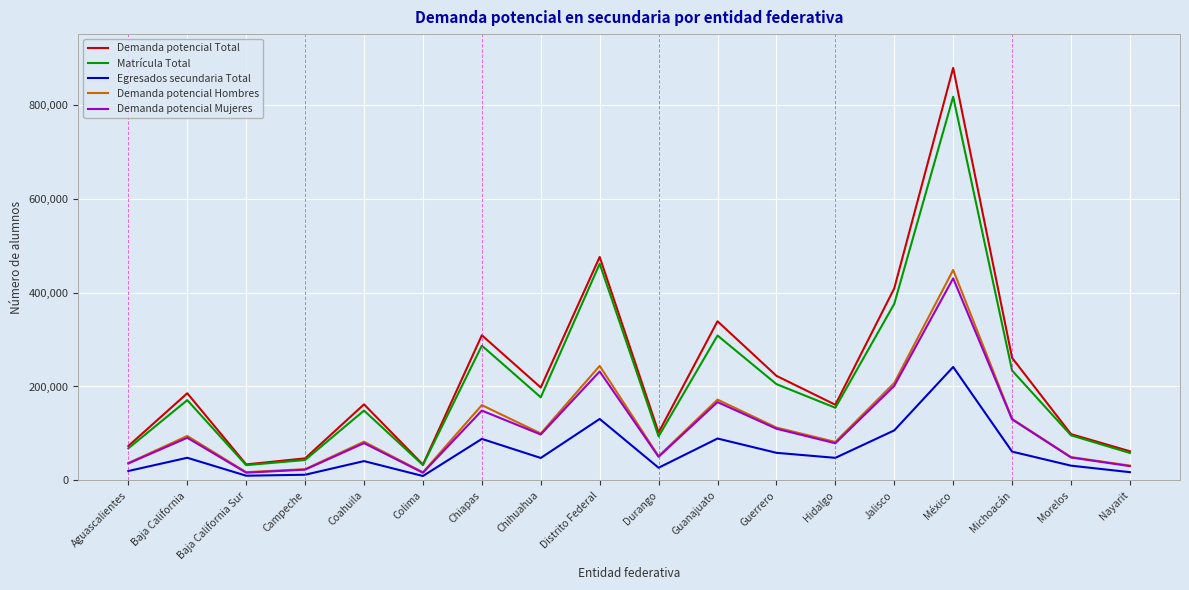

At which label does Matrícula Total reach its peak?

México